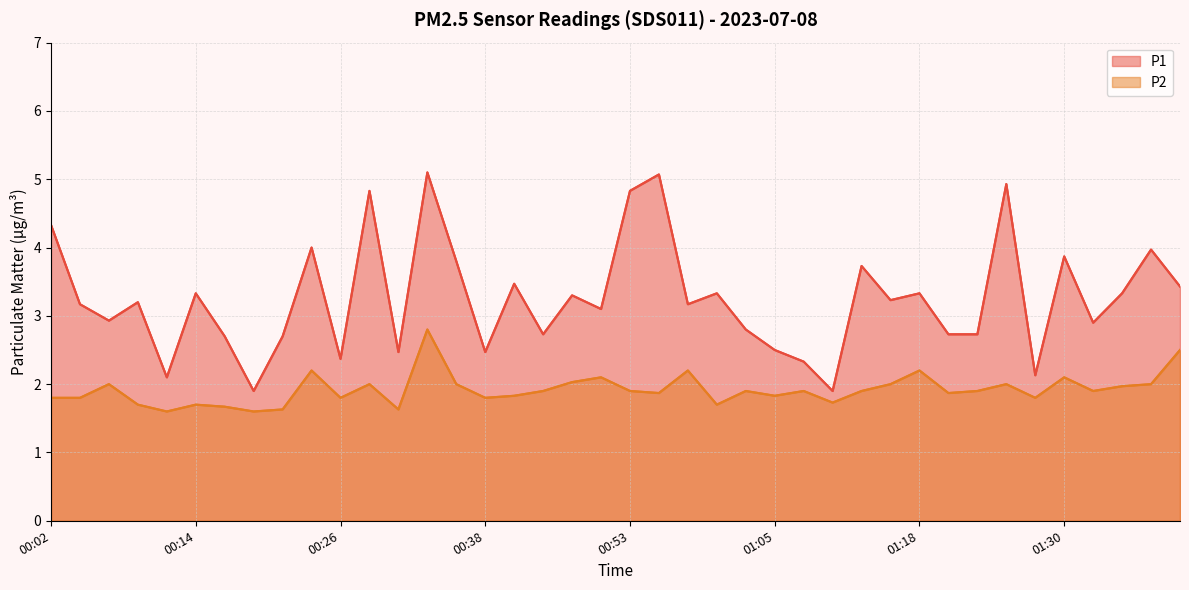

True or false: P1 has more than 0 interior local peaks.

True